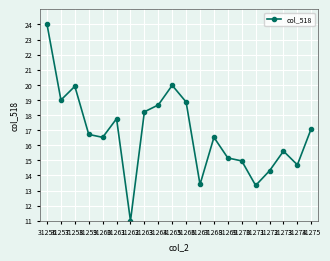

Read the value at 31265.

20.0